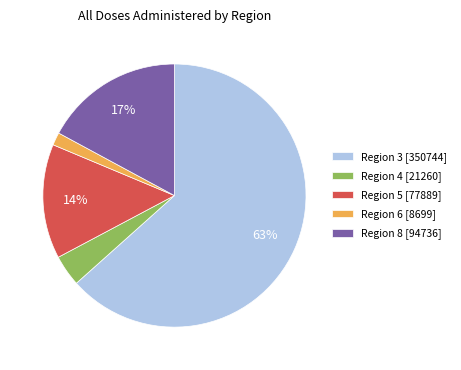

Does any single category account for the majority?

Yes